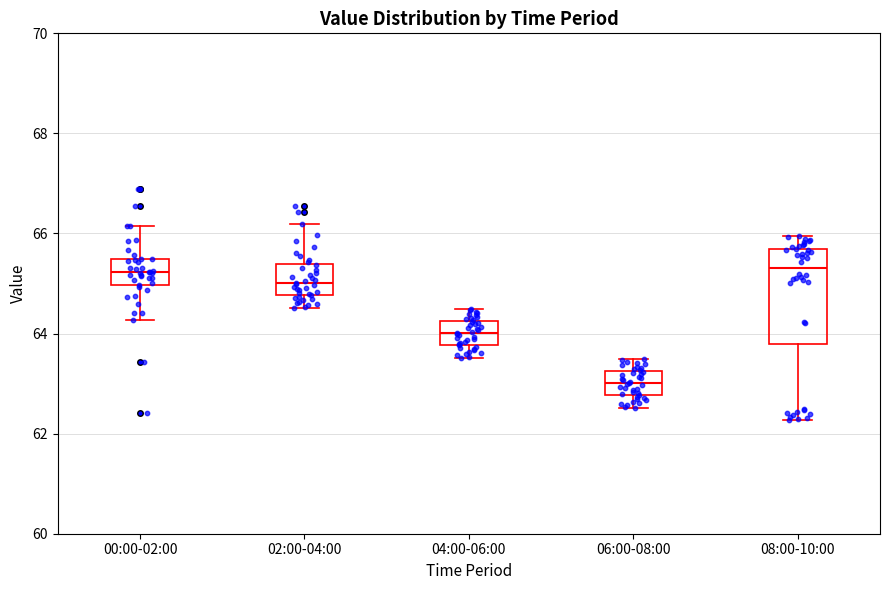

Reading left to right, transcribe this box plot: for each box, give where its median line is, the range the box spans, and where its two whiskers end, as read against the y-axis. The values are not printed on the chart, so give them approximately, as read against the axis.

00:00-02:00: median 65.2, box 65.0 to 65.4, whiskers 64.2 to 66.2
02:00-04:00: median 65.0, box 64.8 to 65.4, whiskers 64.6 to 66.2
04:00-06:00: median 64.0, box 63.8 to 64.2, whiskers 63.6 to 64.4
06:00-08:00: median 63.0, box 62.8 to 63.2, whiskers 62.6 to 63.4
08:00-10:00: median 65.4, box 63.8 to 65.6, whiskers 62.2 to 66.0